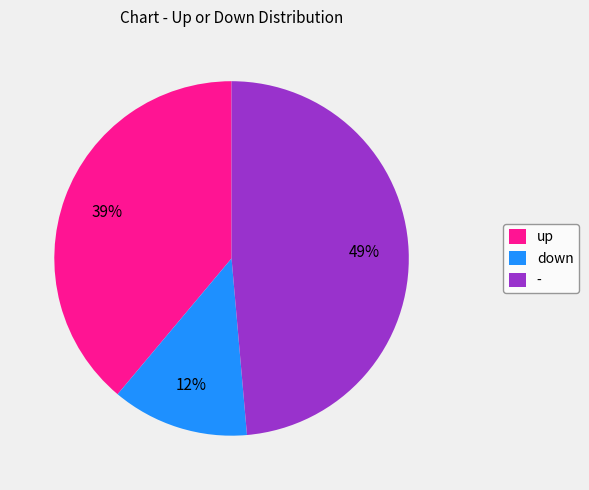

To the nearest percent, what portion does - represent?

49%